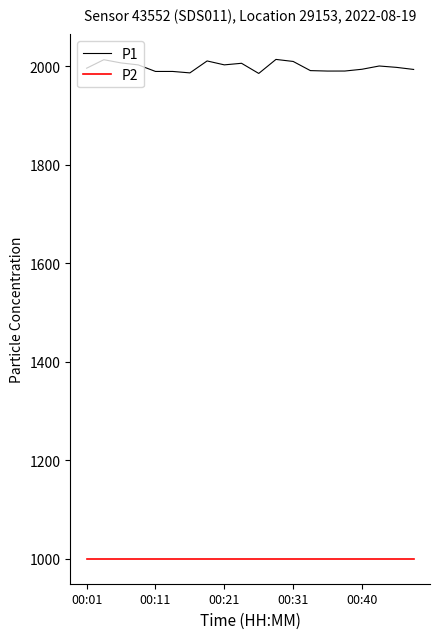

Which series has the largest range (max minus min)?

P1